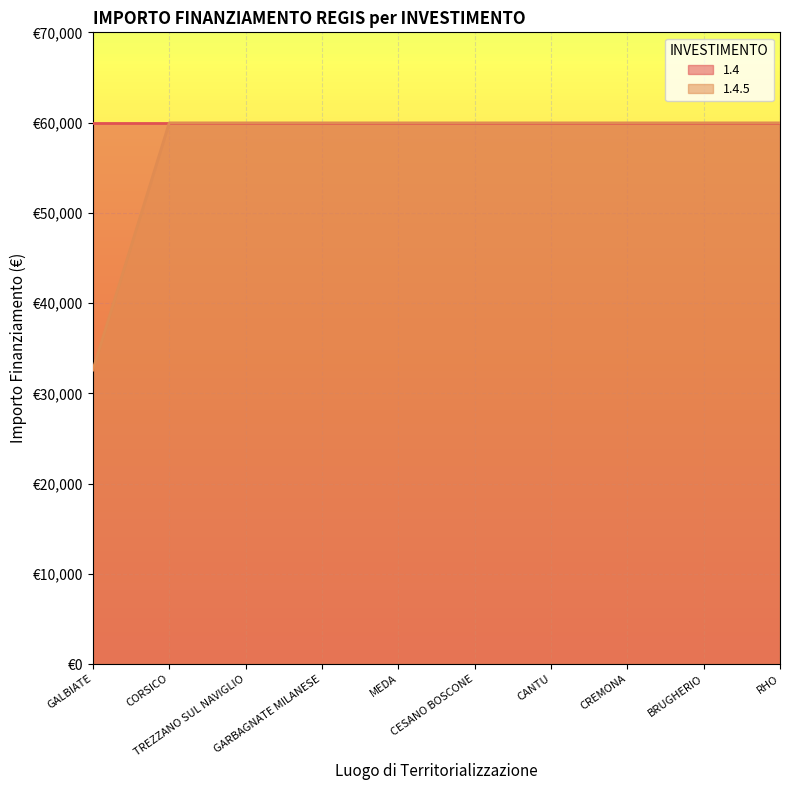

What is the value of the 2nd point from the left?

59966